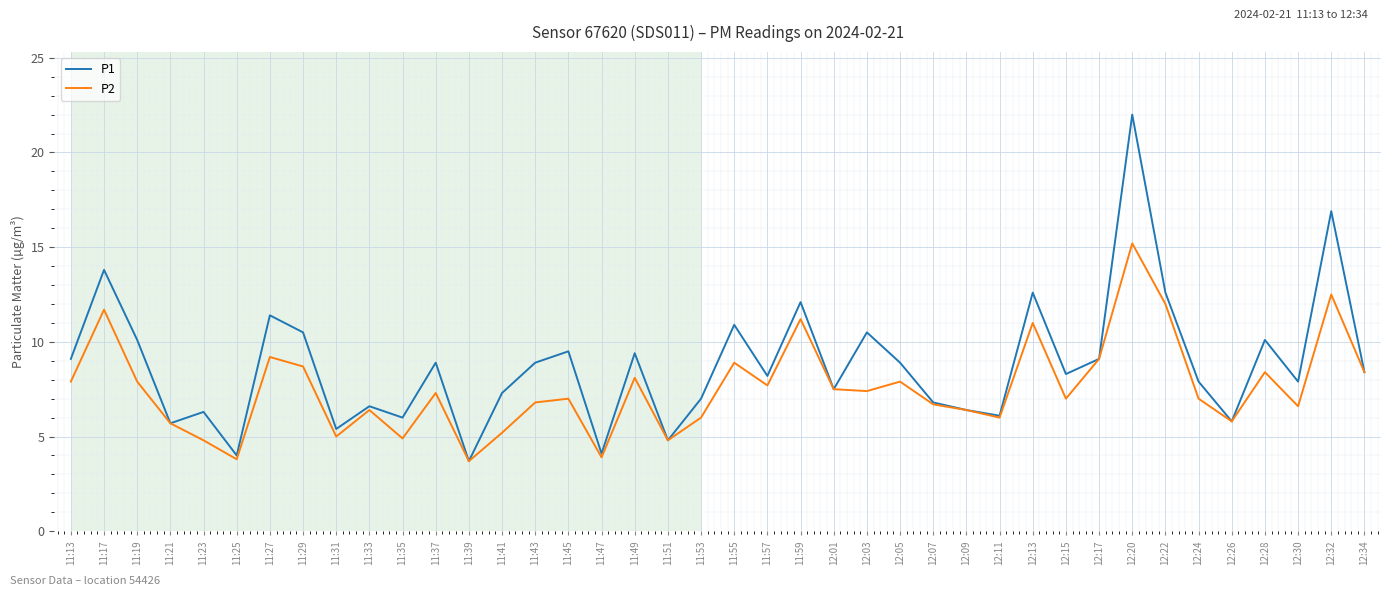

At how many categories does at least one series exceed 16?

2